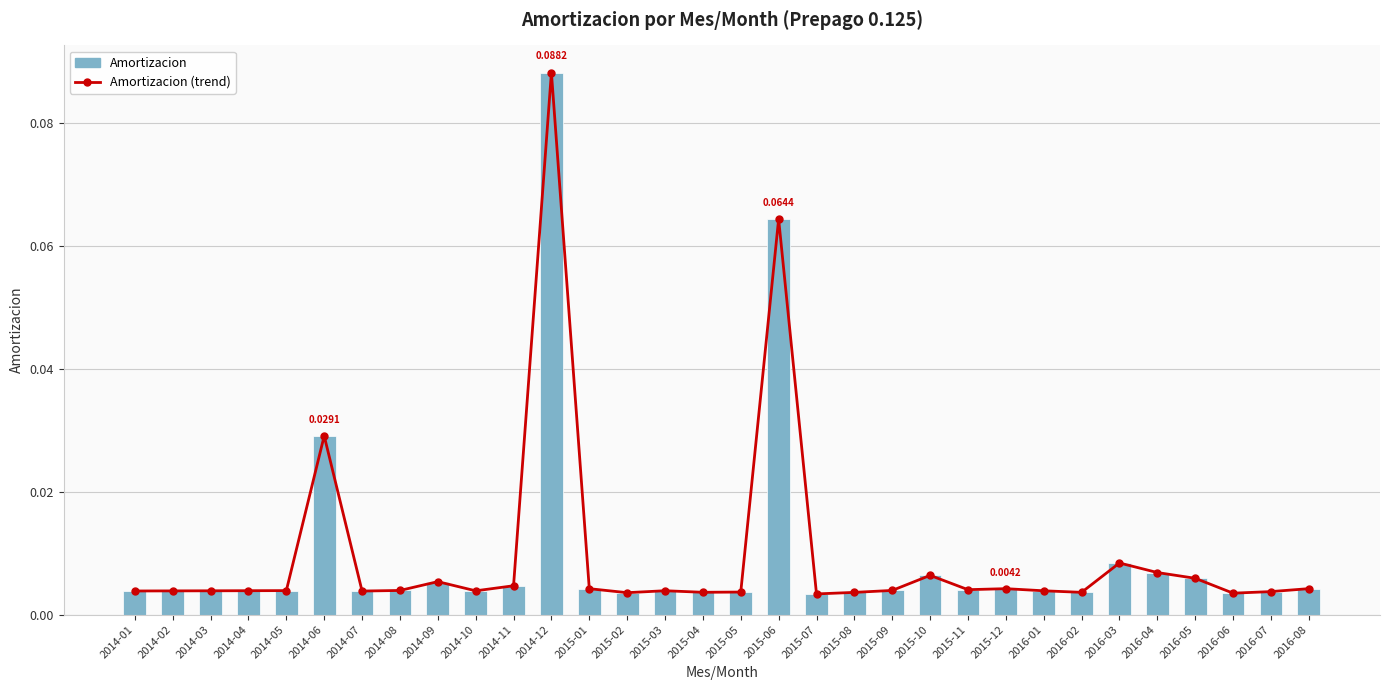

What is the label of the 1st bar from the right?

2016-08